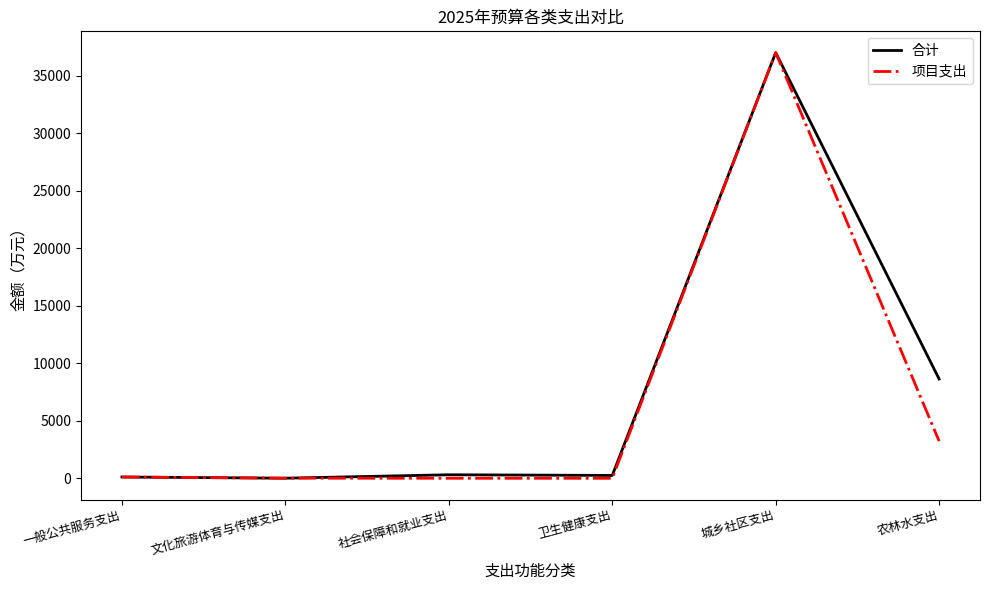

What is the difference between the second highest and second lowest values in the 项目支出 series?

3228.7